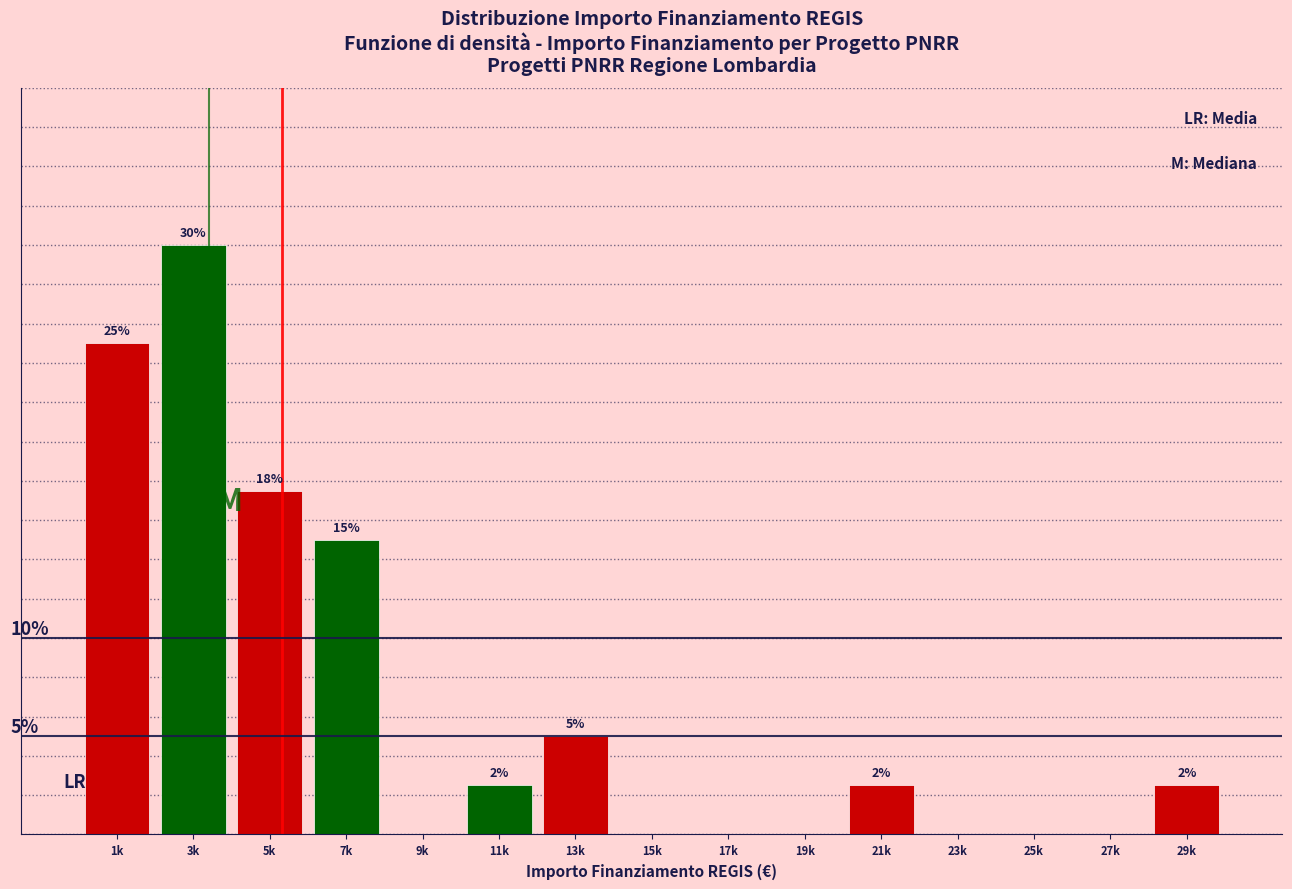

At which category does the chart reach its peak across all series?

3k